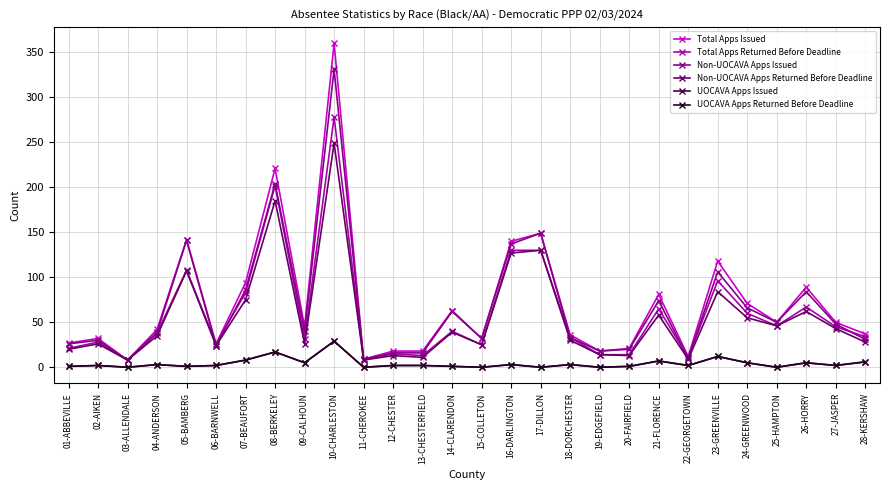

Is this an area chart (filled region under the line)?

No